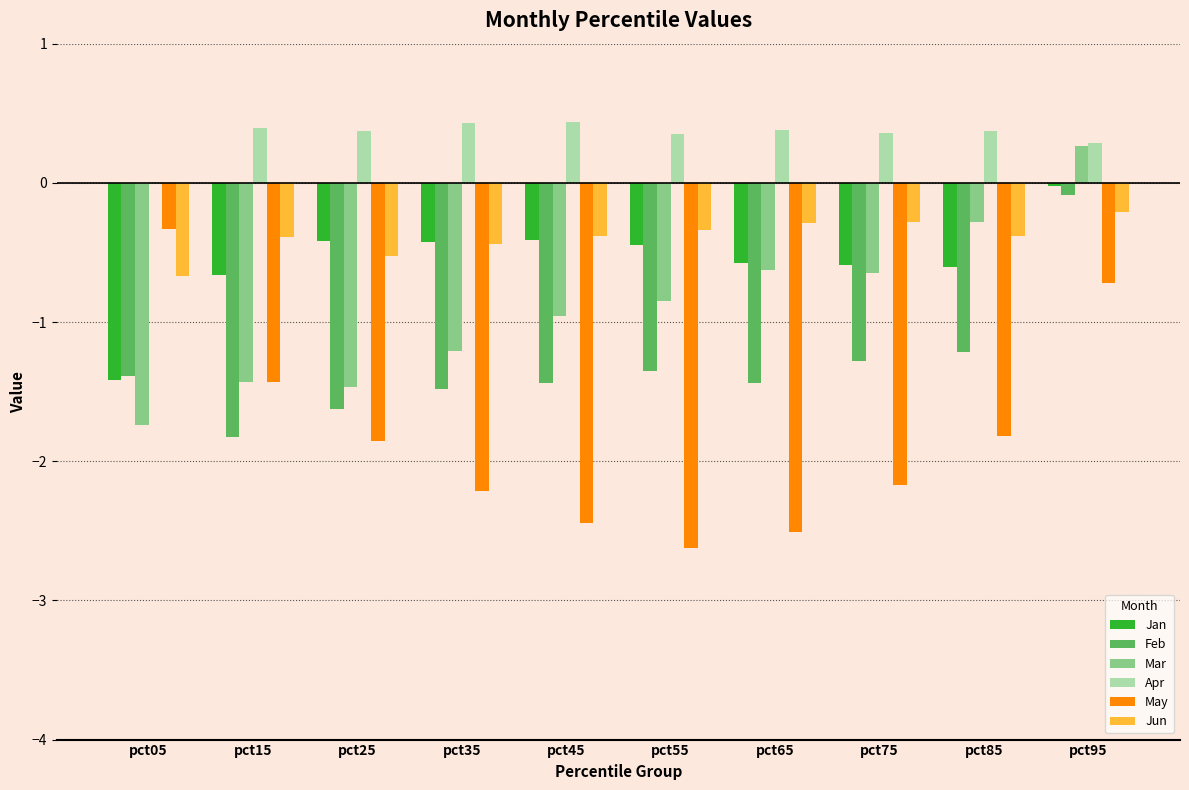

Is the value of Jan at pct95 greater than the value of May at pct25?

Yes